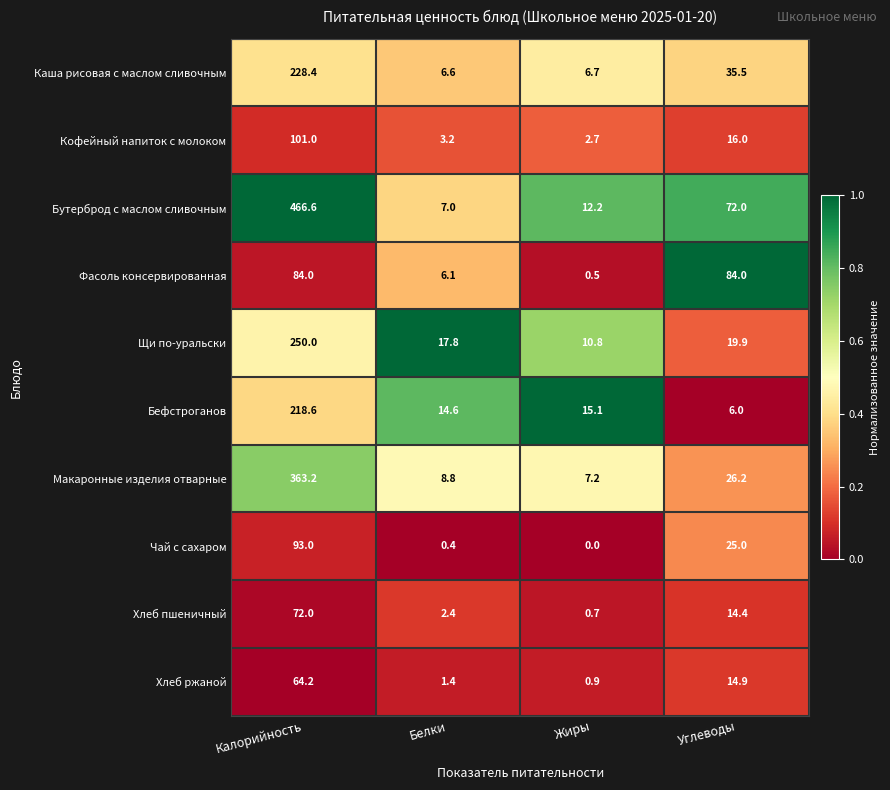

At which label is Щи по-уральски closest to 130?

Углеводы